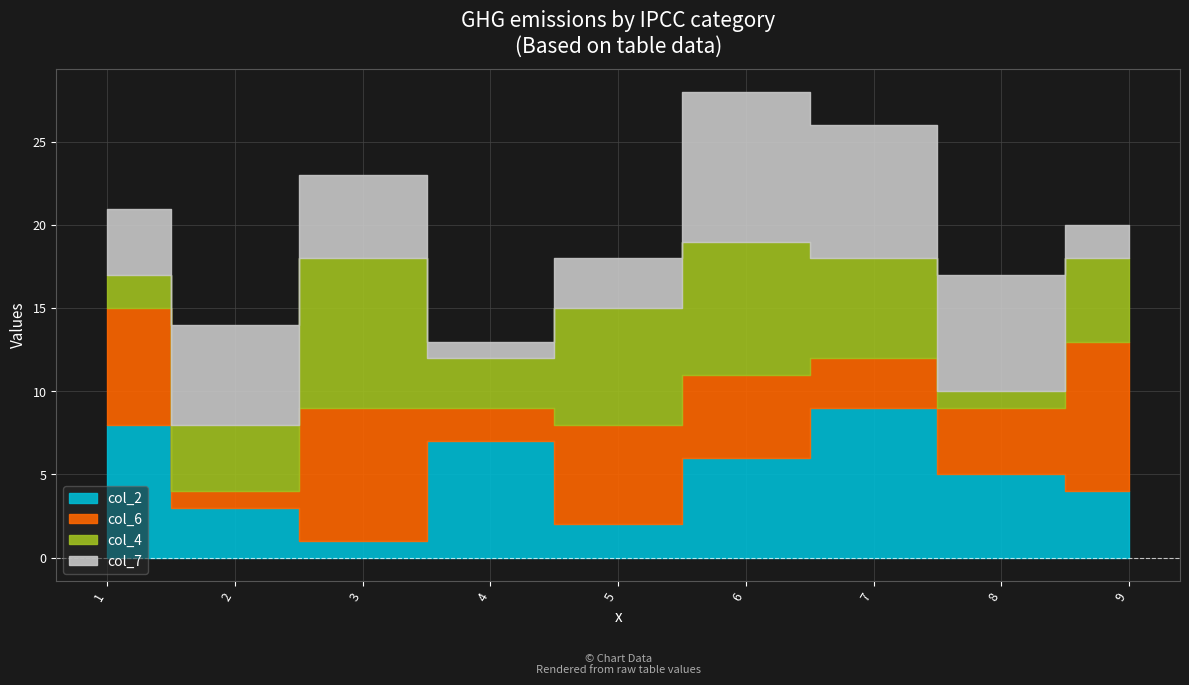

How many values in the col_4 series exceed 5?

4